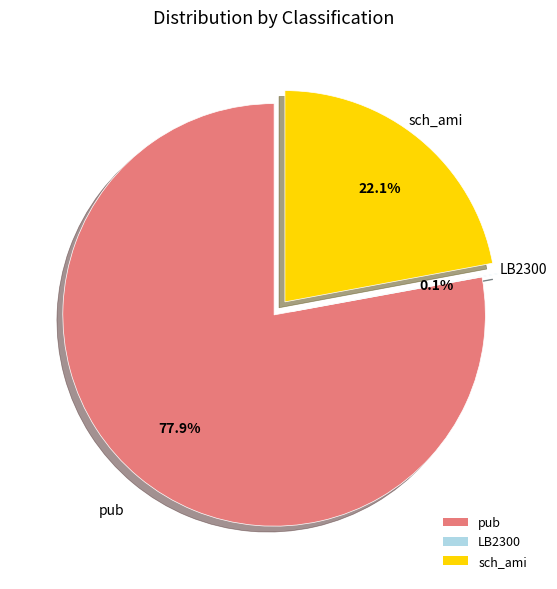

Is the sum of sch_ami and pub greater than half?

Yes